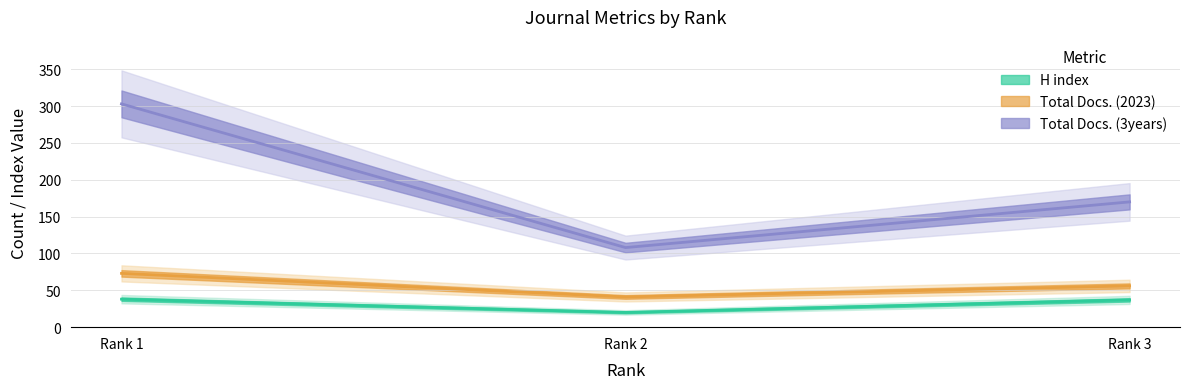

Reading left to right, list all the values displayed in this chart.

H index: Rank 1=38	Rank 2=20	Rank 3=37
Total Docs. (2023): Rank 1=73	Rank 2=41	Rank 3=56
Total Docs. (3years): Rank 1=303	Rank 2=108	Rank 3=170